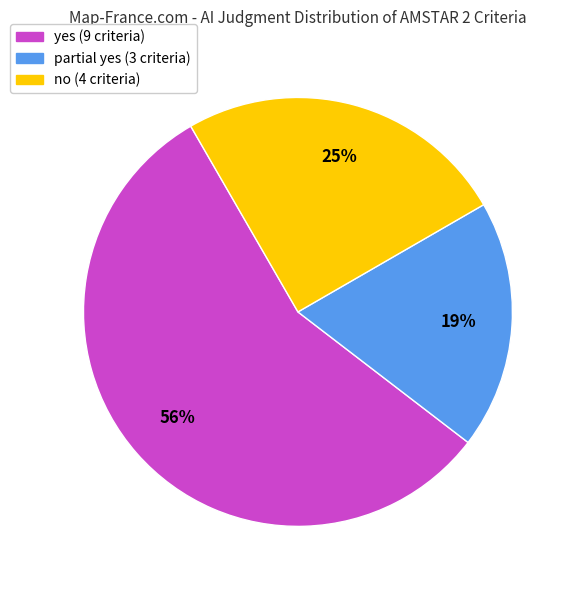

What is the smallest slice in the pie chart?

partial yes